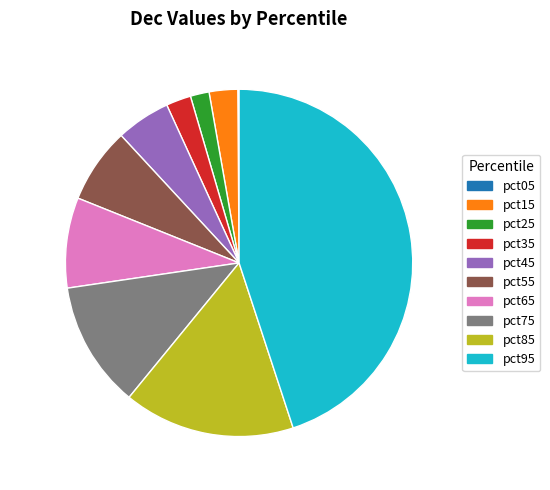

Is there a majority slice in this chart?

No